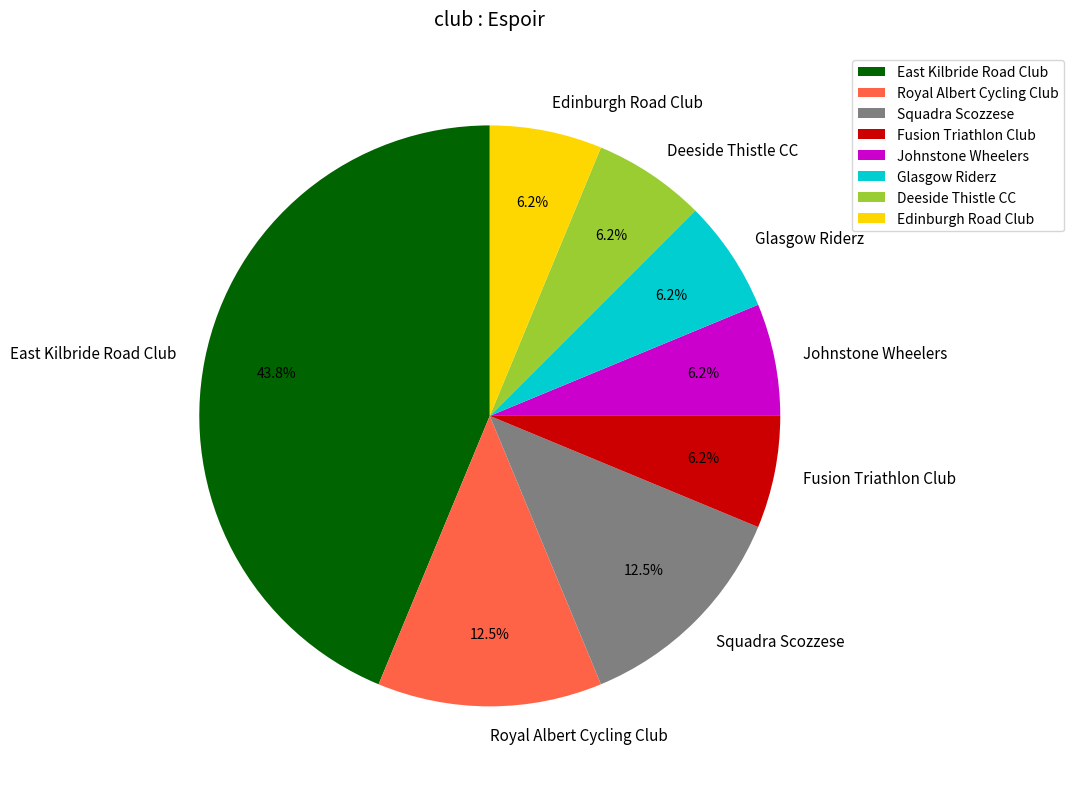

Is the sum of Squadra Scozzese and East Kilbride Road Club greater than half?

Yes